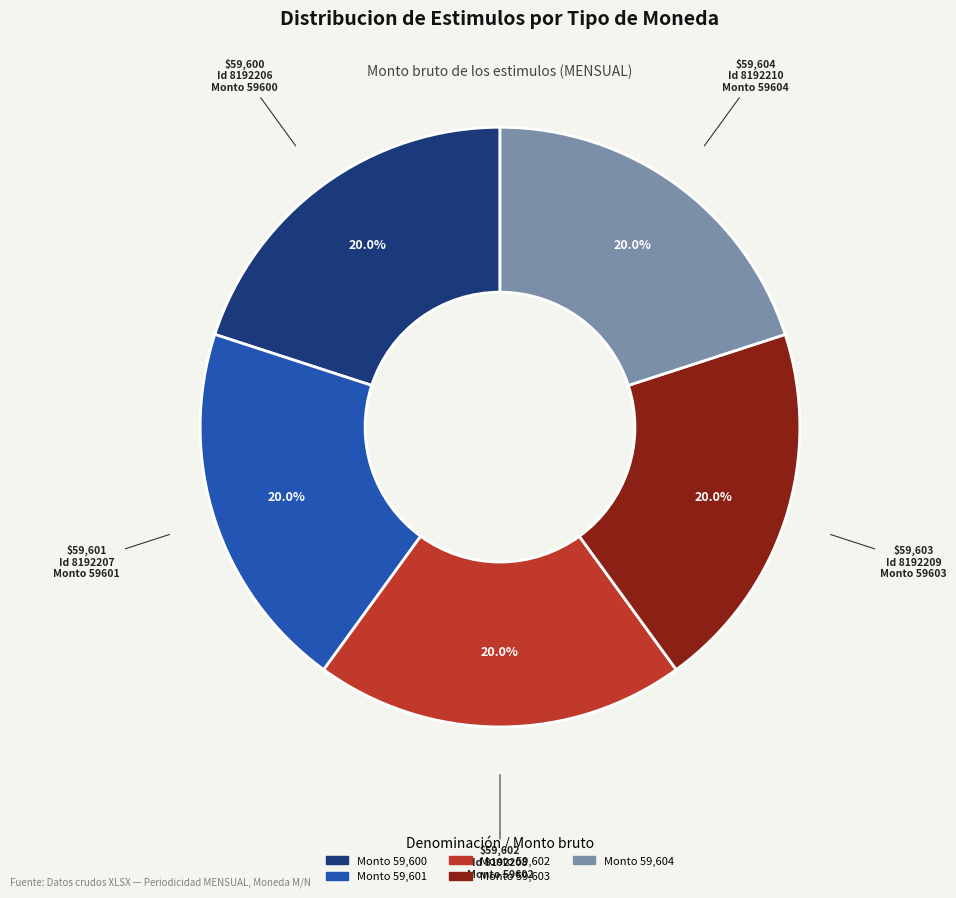

Is there any slice that represents more than half of the pie?

No